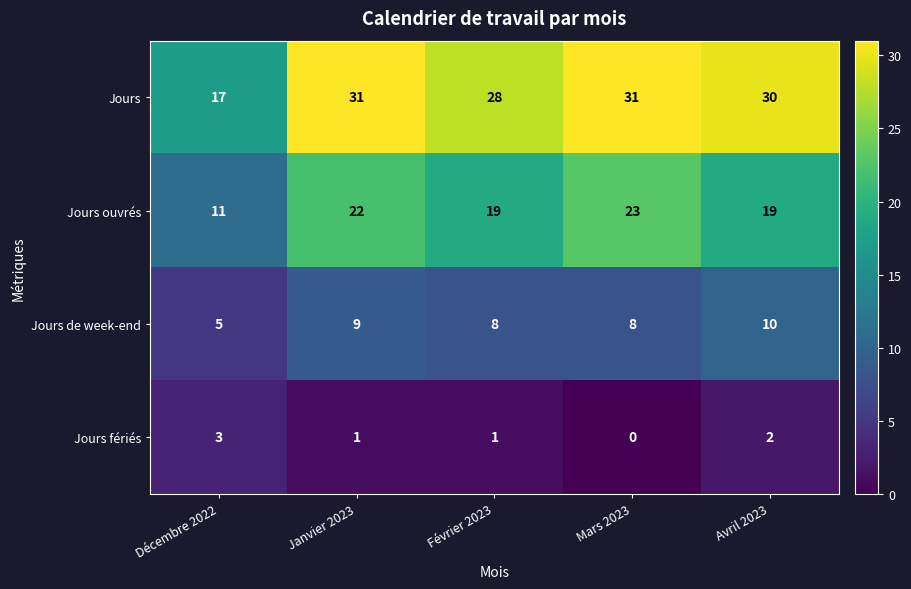

Which series has the widest spread of values?

Jours